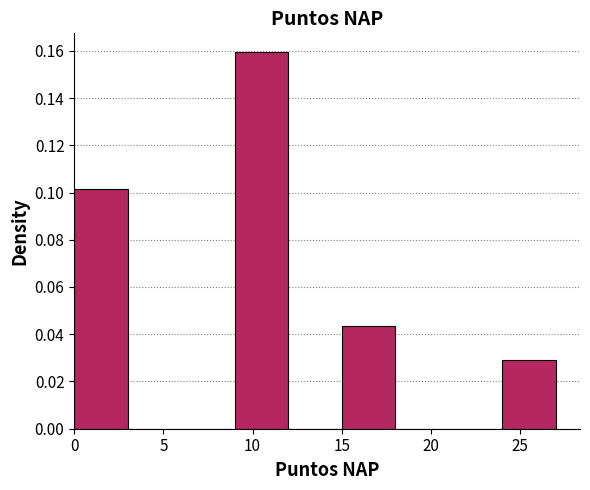

How tall is the bar that spans 0 to 3 on the x-axis? The values are not printed on the chart, so give them approximately, as read against the axis.

0.102